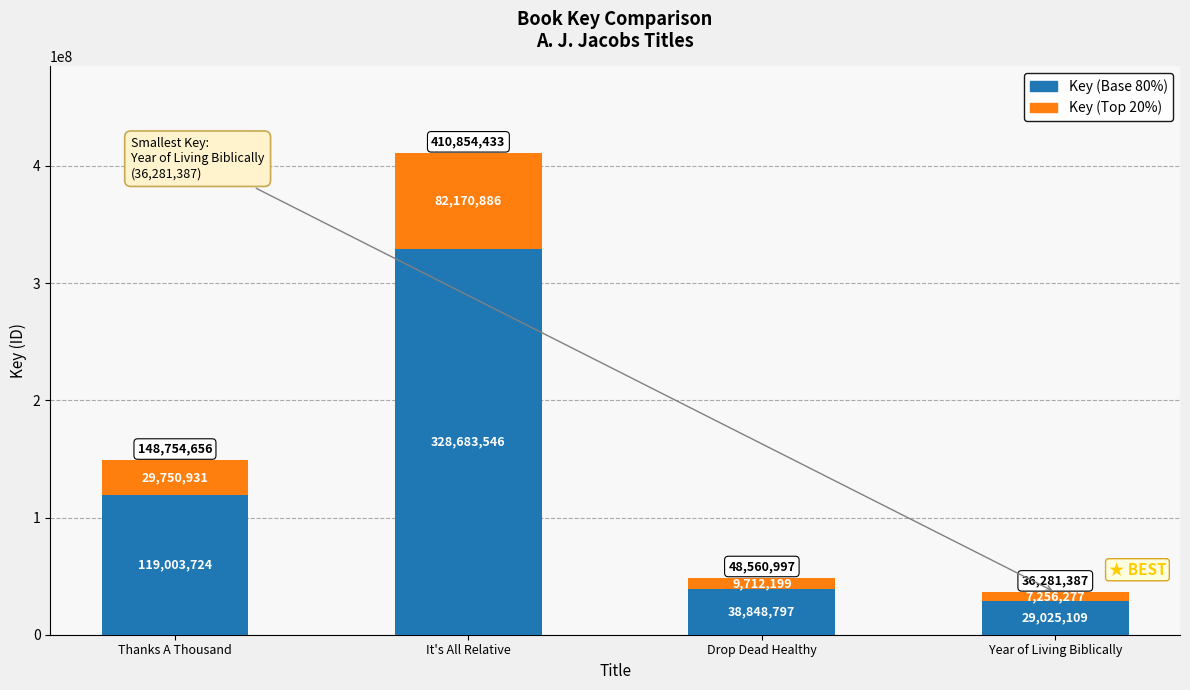

Read the Key (Base 80%) value at Year of Living Biblically.

29025109